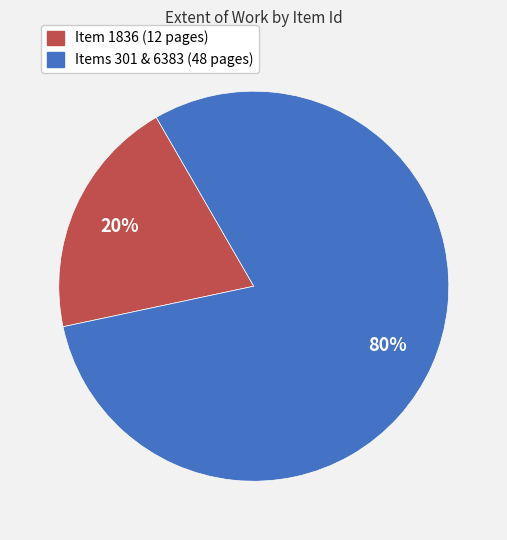

Is there any slice that represents more than half of the pie?

Yes